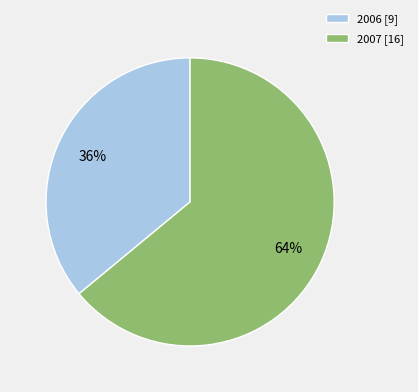

What percentage is the 2006 slice, to the nearest percent?

36%